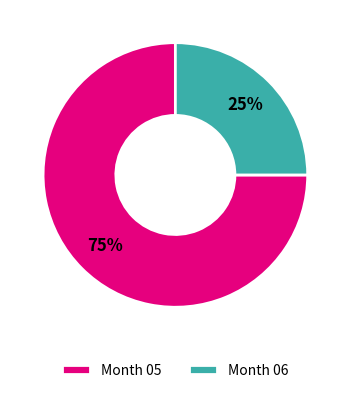

Do Month 06 and Month 05 together represent more than half of the pie?

Yes